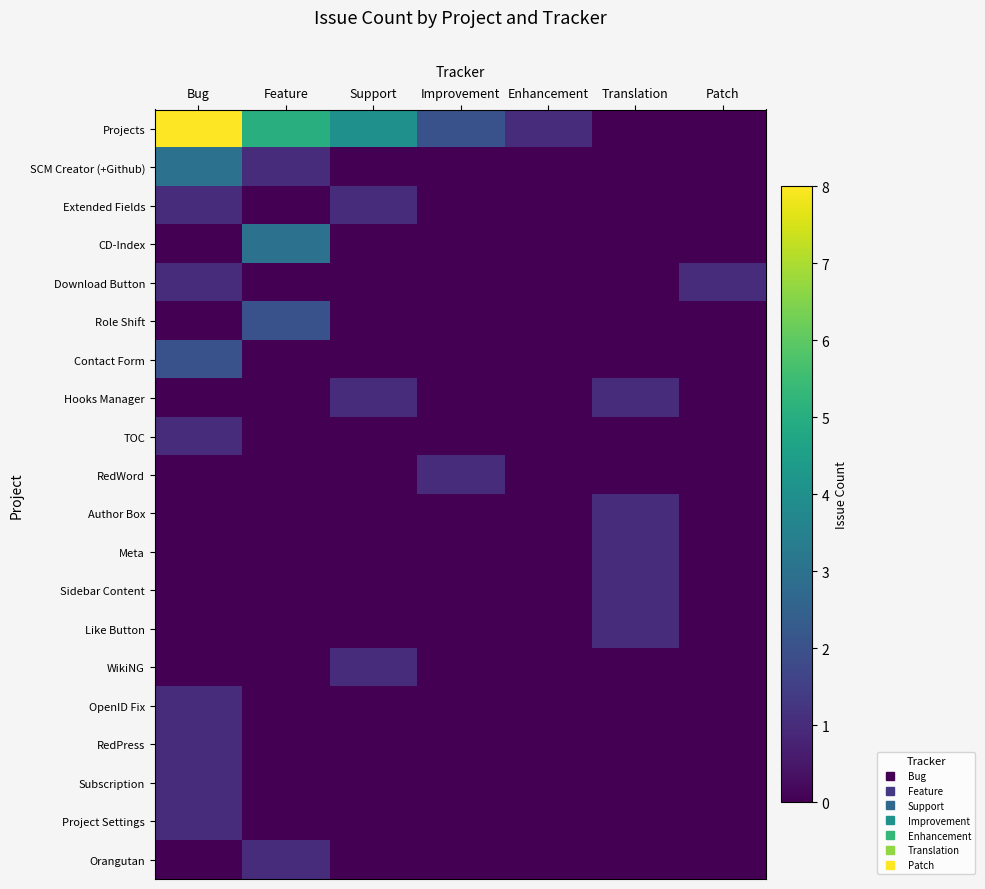

Reading right to left, list all the values displayed in this chart.

Projects: Patch=0	Translation=0	Enhancement=1	Improvement=2	Support=4	Feature=5	Bug=8
SCM Creator (+Github): Patch=0	Translation=0	Enhancement=0	Improvement=0	Support=0	Feature=1	Bug=3
Extended Fields: Patch=0	Translation=0	Enhancement=0	Improvement=0	Support=1	Feature=0	Bug=1
CD-Index: Patch=0	Translation=0	Enhancement=0	Improvement=0	Support=0	Feature=3	Bug=0
Download Button: Patch=1	Translation=0	Enhancement=0	Improvement=0	Support=0	Feature=0	Bug=1
Role Shift: Patch=0	Translation=0	Enhancement=0	Improvement=0	Support=0	Feature=2	Bug=0
Contact Form: Patch=0	Translation=0	Enhancement=0	Improvement=0	Support=0	Feature=0	Bug=2
Hooks Manager: Patch=0	Translation=1	Enhancement=0	Improvement=0	Support=1	Feature=0	Bug=0
TOC: Patch=0	Translation=0	Enhancement=0	Improvement=0	Support=0	Feature=0	Bug=1
RedWord: Patch=0	Translation=0	Enhancement=0	Improvement=1	Support=0	Feature=0	Bug=0
Author Box: Patch=0	Translation=1	Enhancement=0	Improvement=0	Support=0	Feature=0	Bug=0
Meta: Patch=0	Translation=1	Enhancement=0	Improvement=0	Support=0	Feature=0	Bug=0
Sidebar Content: Patch=0	Translation=1	Enhancement=0	Improvement=0	Support=0	Feature=0	Bug=0
Like Button: Patch=0	Translation=1	Enhancement=0	Improvement=0	Support=0	Feature=0	Bug=0
WikiNG: Patch=0	Translation=0	Enhancement=0	Improvement=0	Support=1	Feature=0	Bug=0
OpenID Fix: Patch=0	Translation=0	Enhancement=0	Improvement=0	Support=0	Feature=0	Bug=1
RedPress: Patch=0	Translation=0	Enhancement=0	Improvement=0	Support=0	Feature=0	Bug=1
Subscription: Patch=0	Translation=0	Enhancement=0	Improvement=0	Support=0	Feature=0	Bug=1
Project Settings: Patch=0	Translation=0	Enhancement=0	Improvement=0	Support=0	Feature=0	Bug=1
Orangutan: Patch=0	Translation=0	Enhancement=0	Improvement=0	Support=0	Feature=1	Bug=0